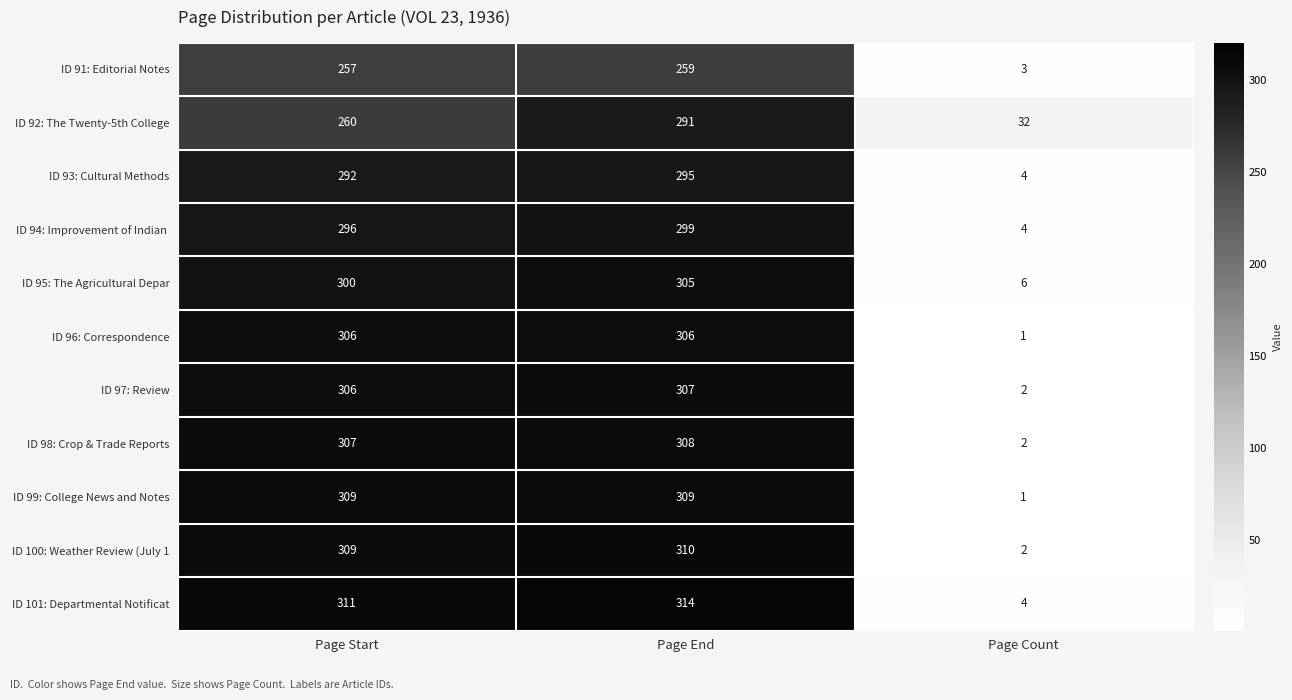

At which category does the chart reach its peak across all series?

Page End